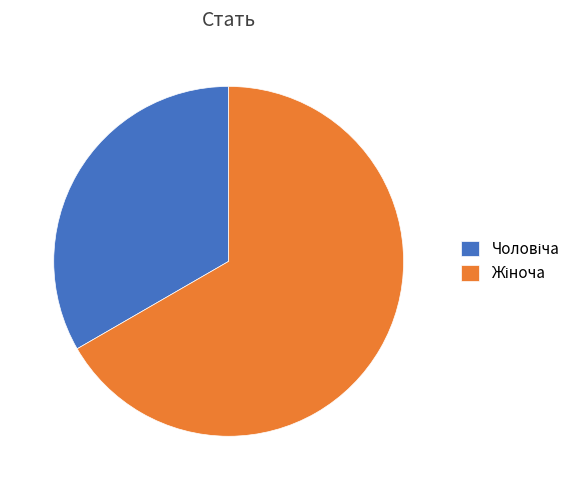

Is there a majority slice in this chart?

Yes